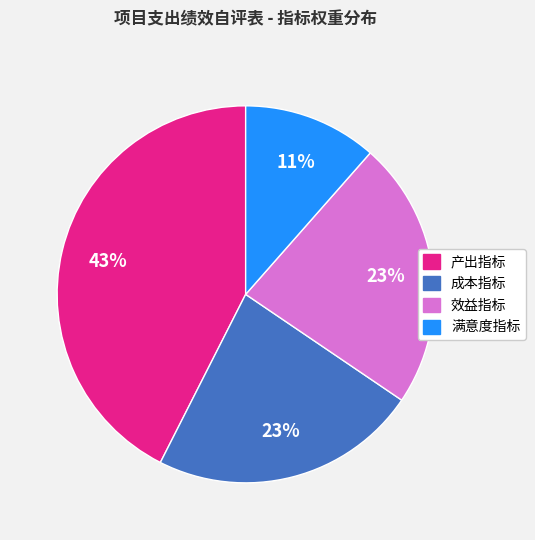

How many slices are in this pie chart?

4